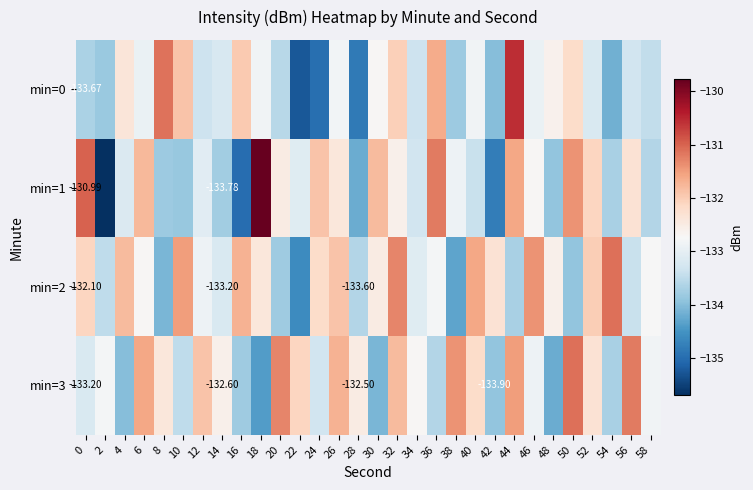

What is the difference between the second highest and minimum values in the min=1 series?

4.7